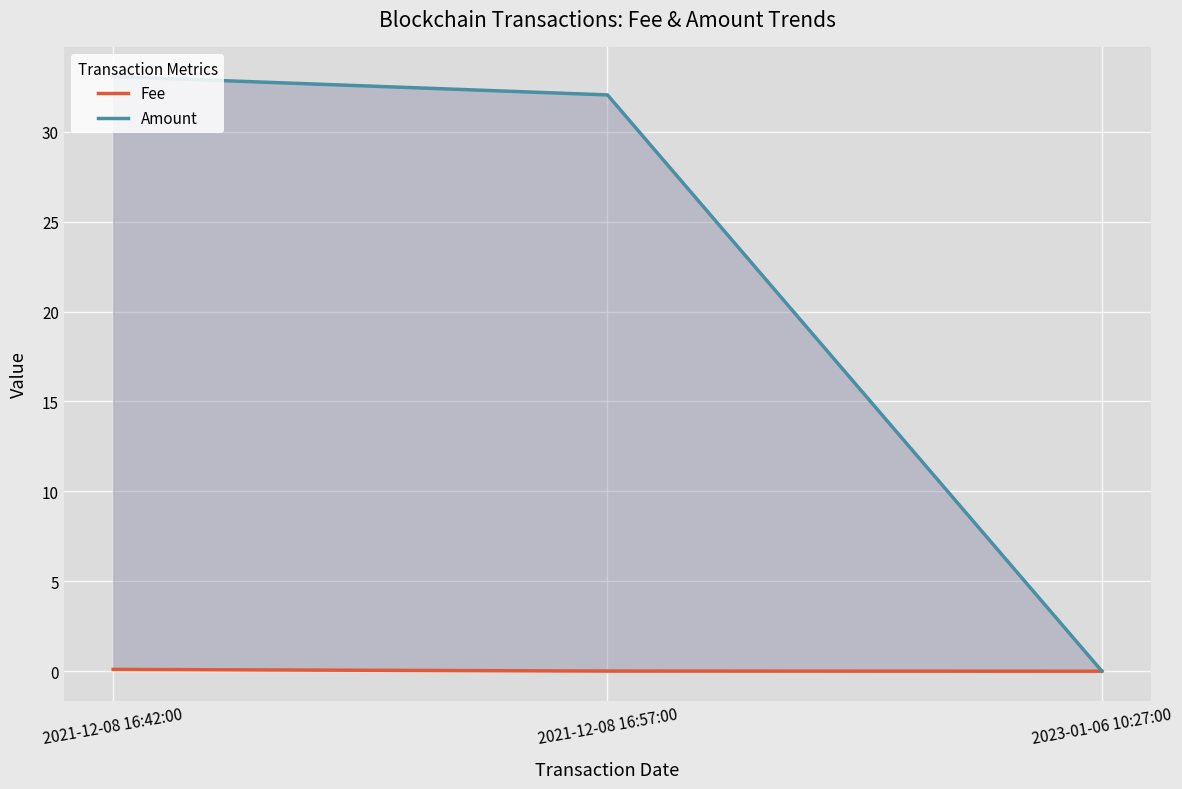

Reading left to right, what are all the values shown in this chart?

Fee: 0.1	0.0	0.0
Amount: 33.1	32.0	0.0